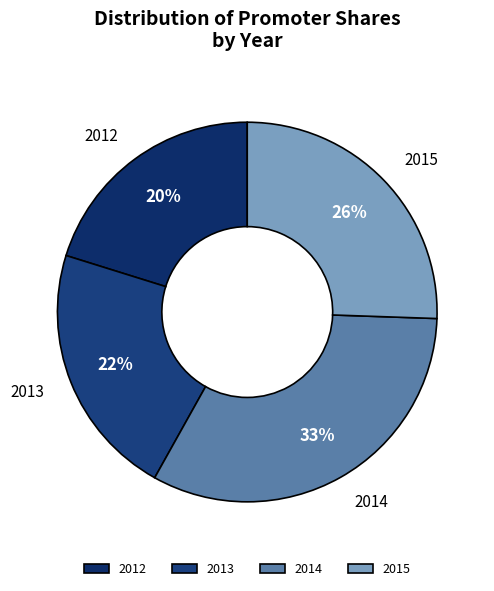

Between 2015 and 2014, which is larger?

2014